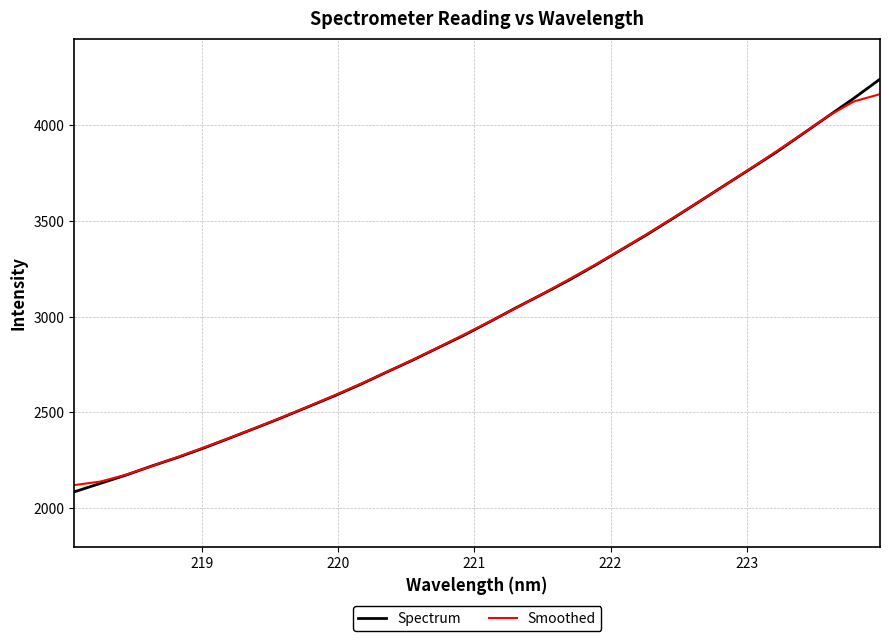

Which series ends up on top after the final intersection of Smoothed and Spectrum?

Spectrum